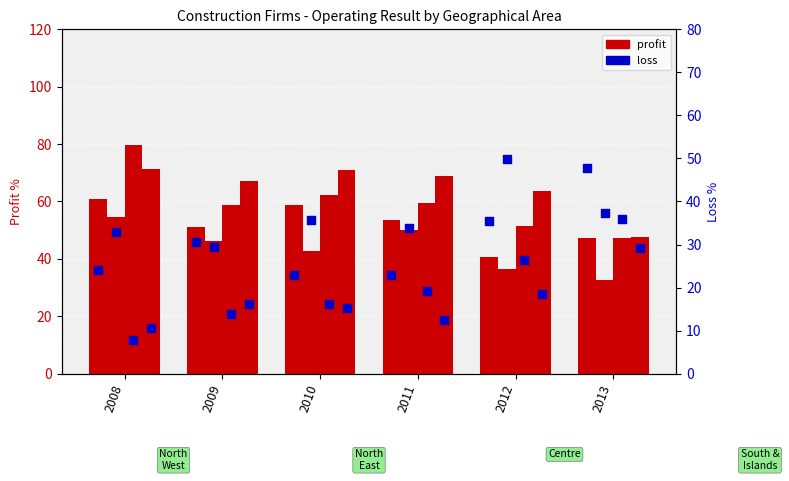

What is the total value across all series at 2008?

84.9